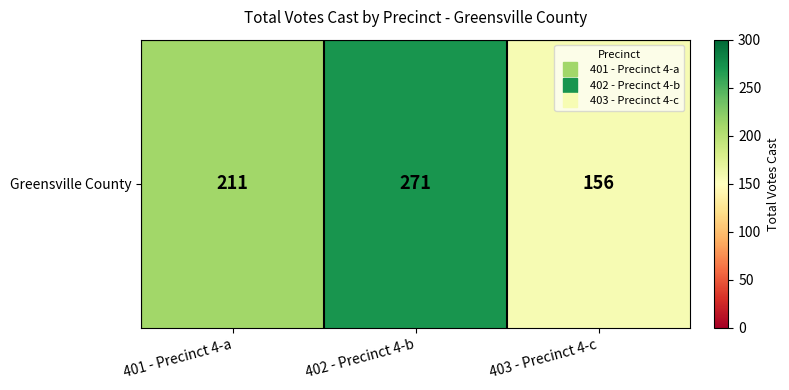

Where does the data first go above 211?

402 - Precinct 4-b